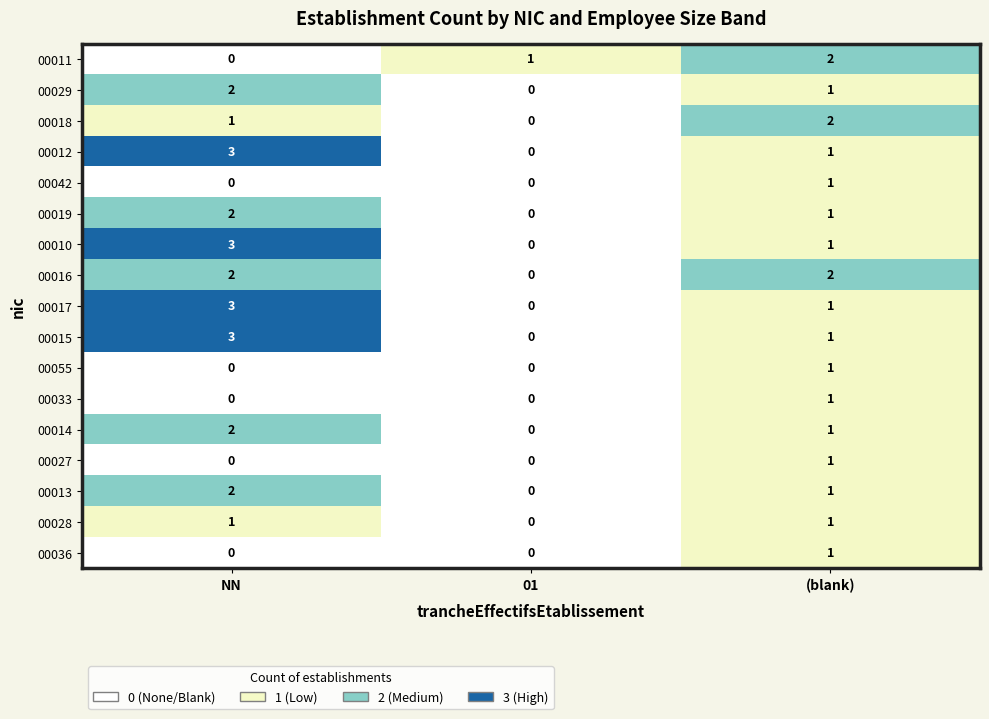

At which label does 00018 reach its peak?

(blank)